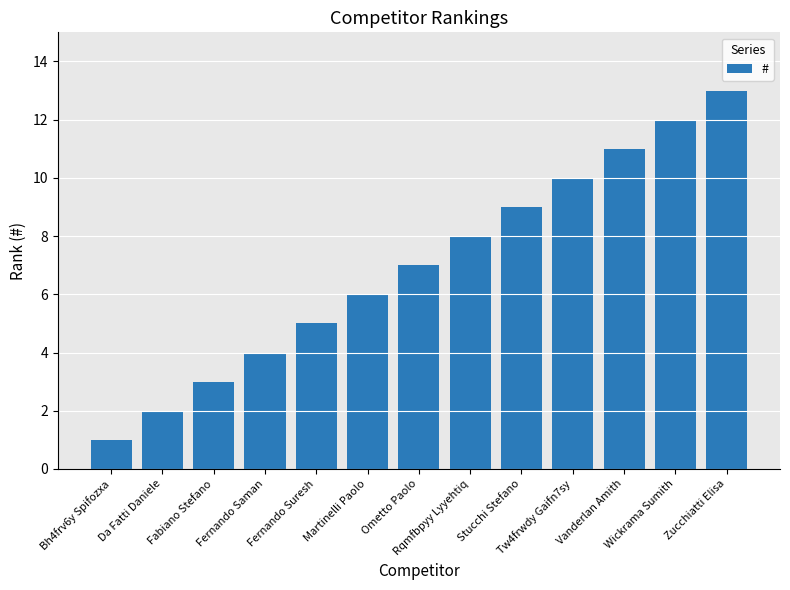

Reading left to right, what are all the values shown in this chart?

Bh4frv6y Spifozxa=1	Da Fatti Daniele=2	Fabiano Stefano=3	Fernando Saman=4	Fernando Suresh=5	Martinelli Paolo=6	Ometto Paolo=7	Rqmfbpyy Lyyehtiq=8	Stucchi Stefano=9	Tw4frwdy Gaifn7sy=10	Vanderlan Amith=11	Wickrama Sumith=12	Zucchiatti Elisa=13